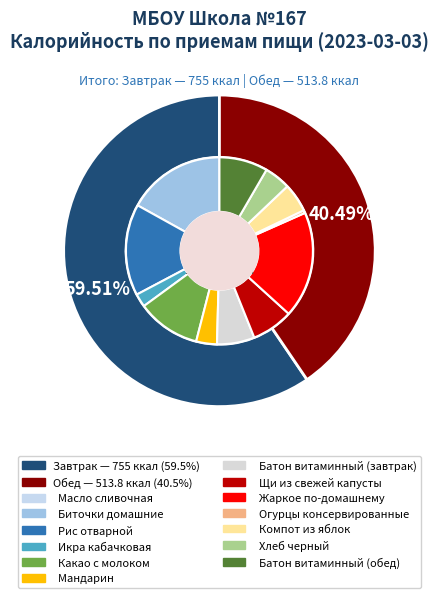

How many slices are in this pie chart?

2